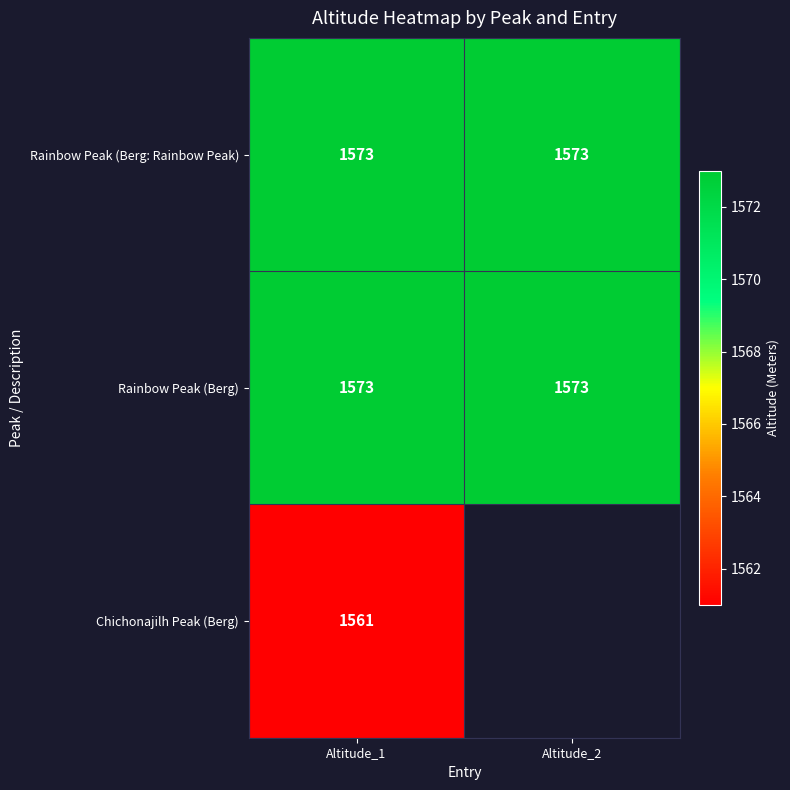

Is it true that Rainbow Peak (Berg: Rainbow Peak) equals 2343.4 at Altitude_1?

False